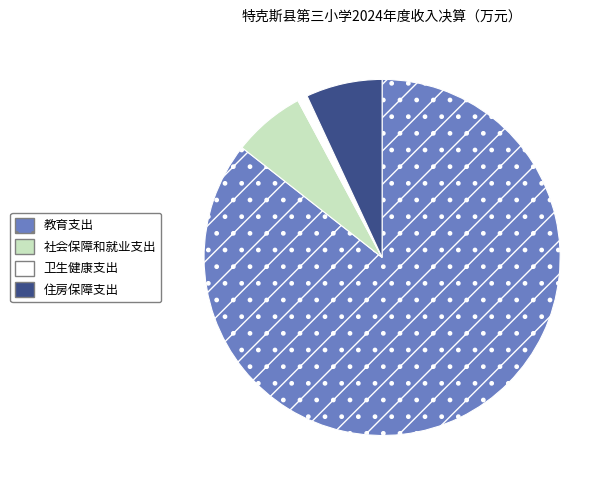

Combined, do 住房保障支出 and 社会保障和就业支出 account for over 50%?

No